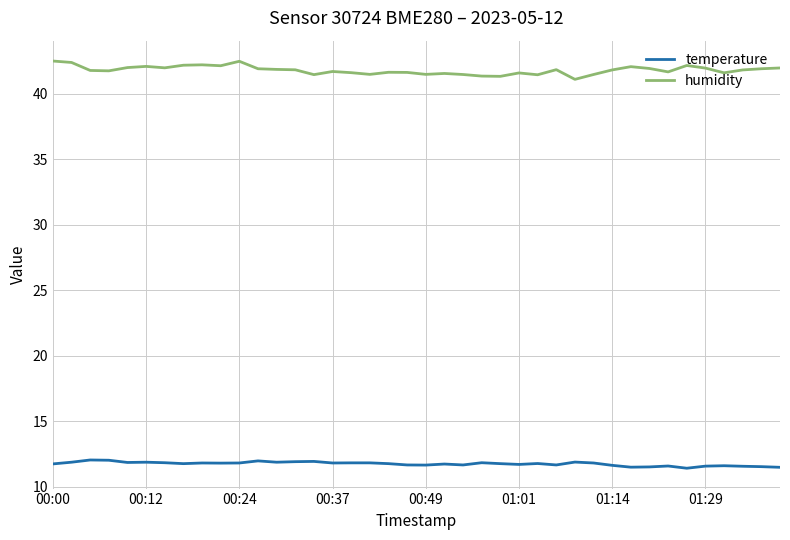

True or false: humidity and temperature cross at least once.

False